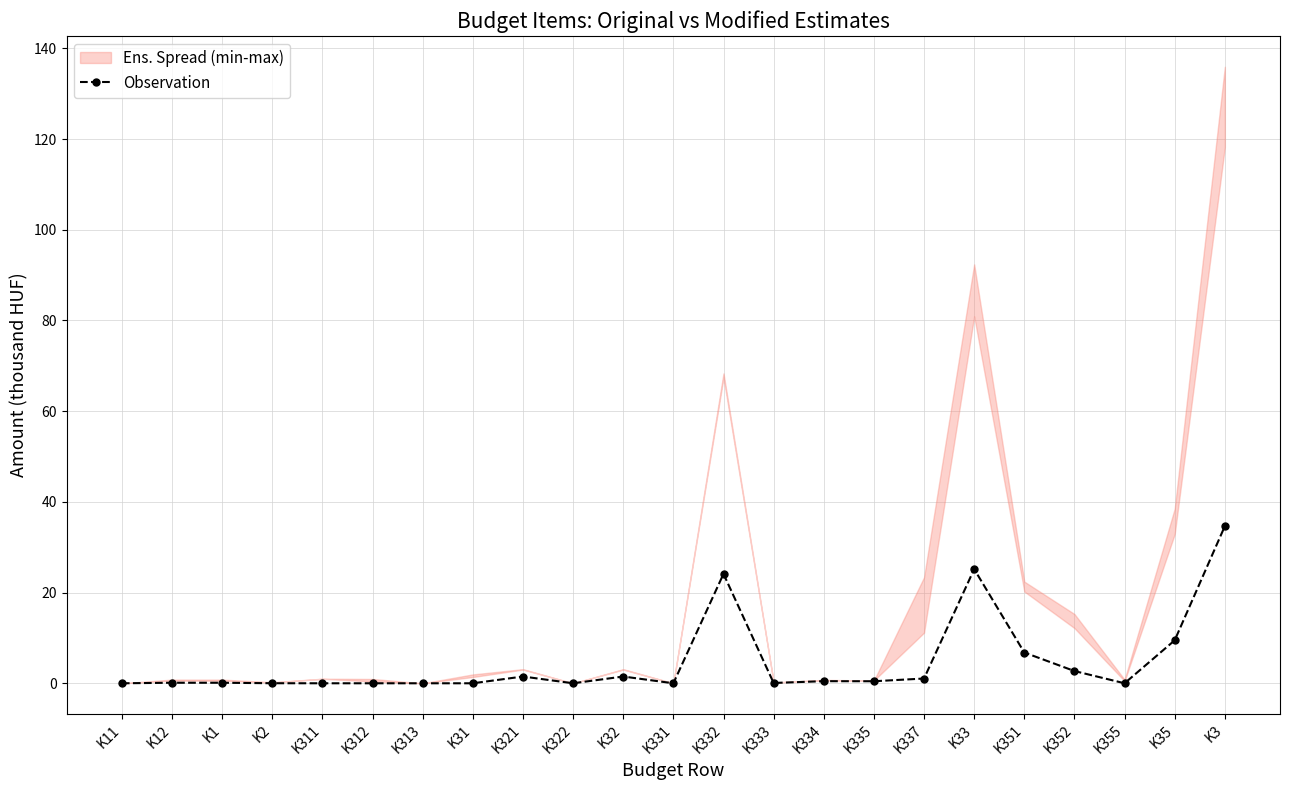

The chart shows a value of 25.2 at K33. True or false?

True